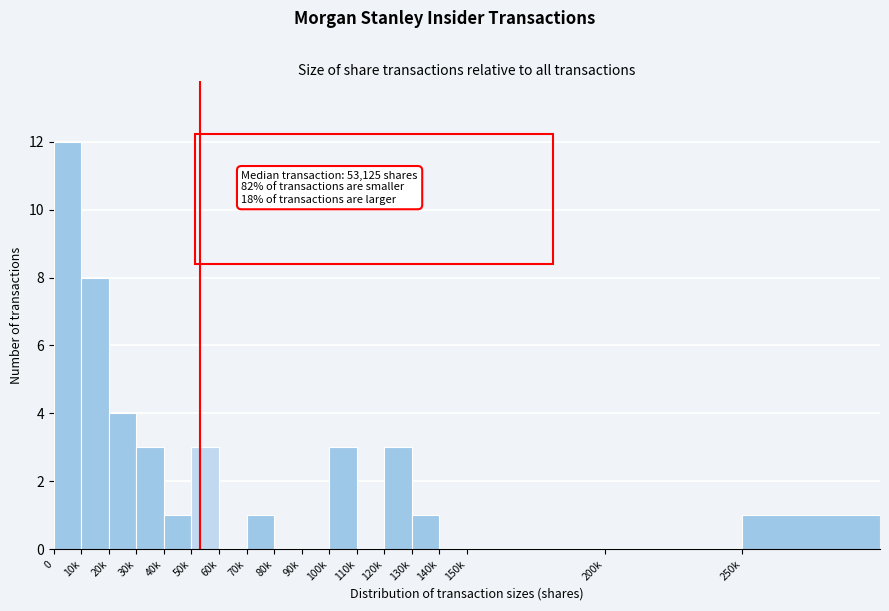

What is the change in value from 10k to 60k?

-8